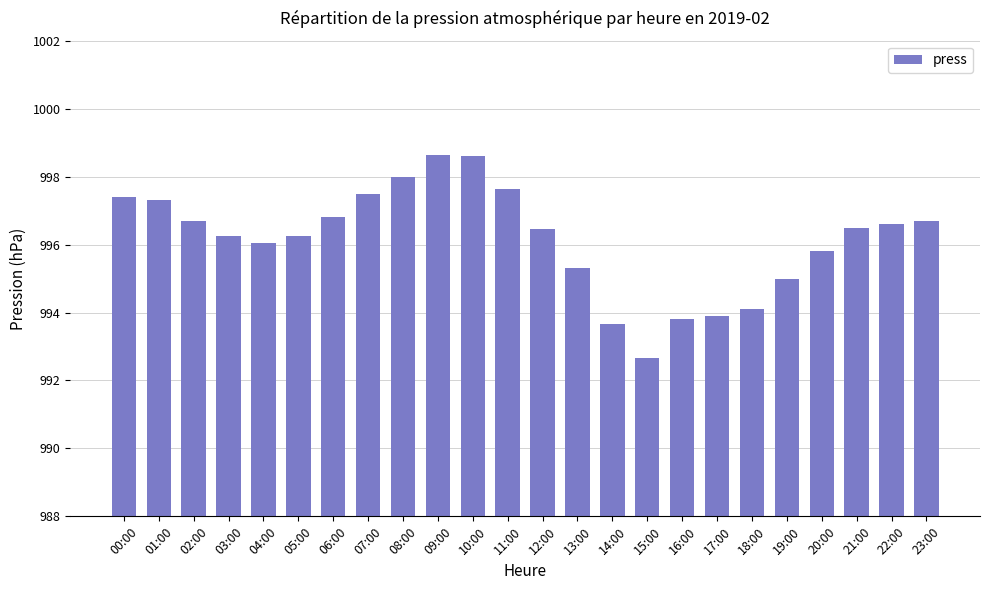

The value at 19:00 is 1718.9. True or false?

False